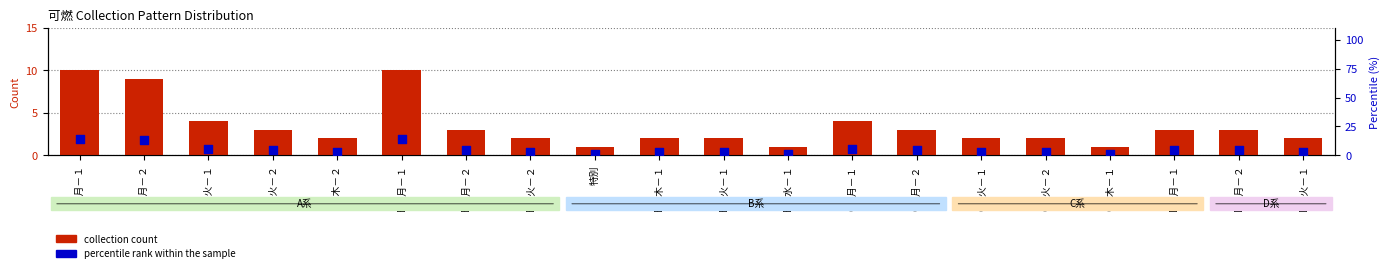

Which series reaches the maximum Y coordinate?

percentile rank within the sample